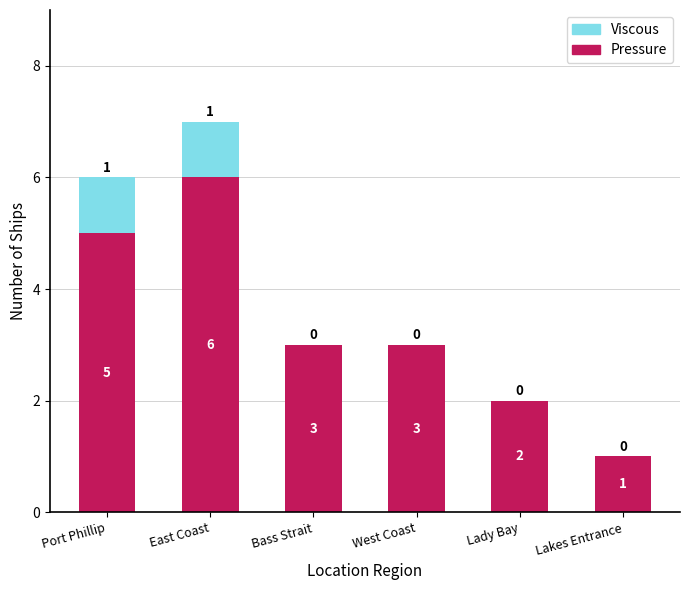

Reading right to left, what are the values for Pressure?

Lakes Entrance=1	Lady Bay=2	West Coast=3	Bass Strait=3	East Coast=6	Port Phillip=5